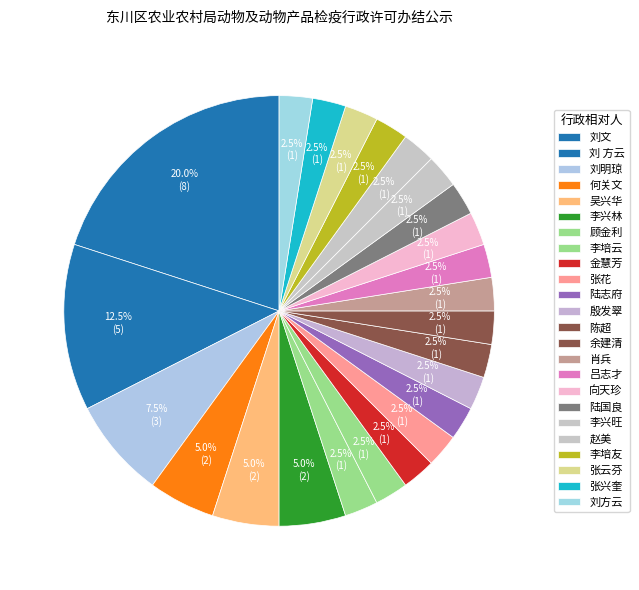

Which slice is the smallest?

顾金利